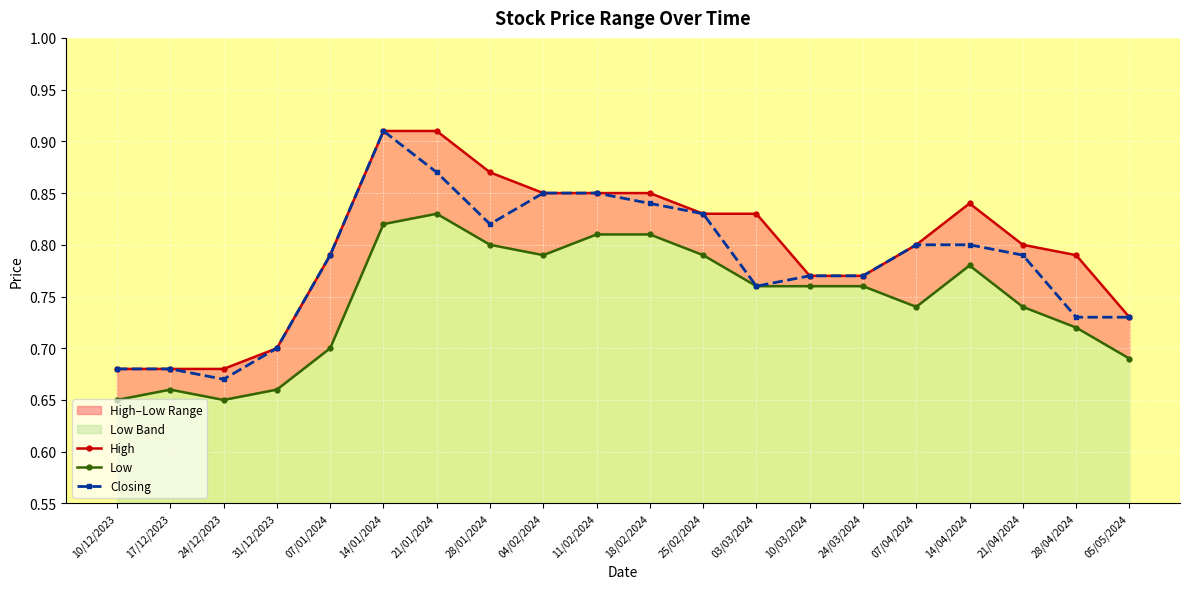

At 17/12/2023, list the series in order from largest to smallest.

High, Closing, Low